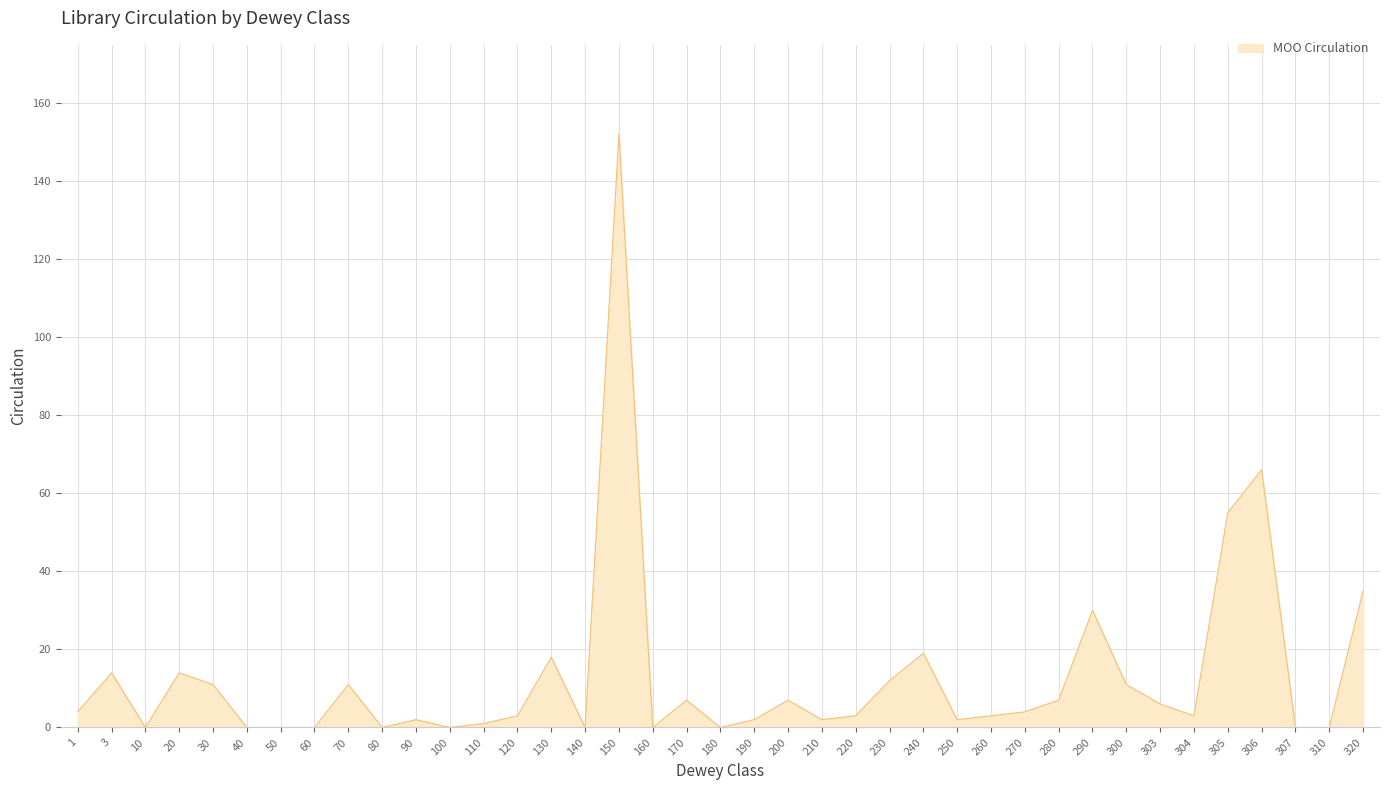

Which category has the highest value across all series?

150